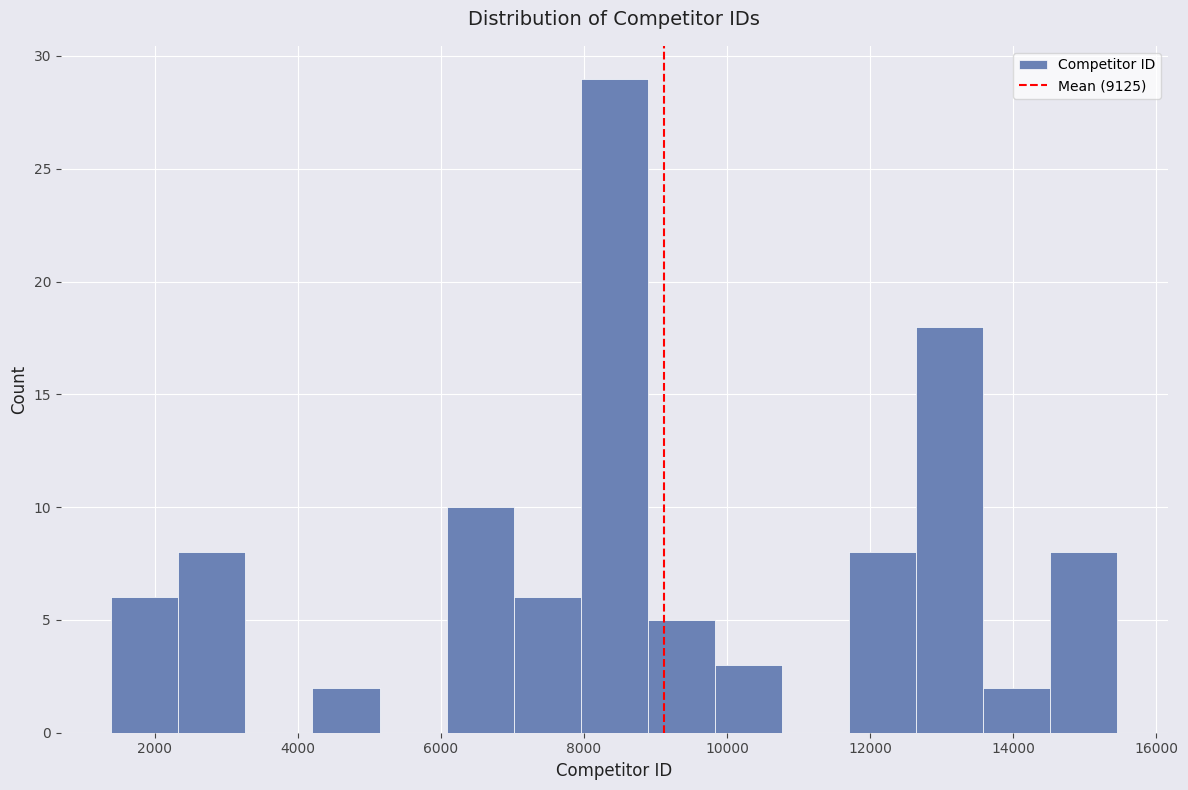

Reading left to right, list every bar in this chart as the range it spans on the x-axis followed by its height. Neither the bar edges nor the heights are printed on the chart, so give them approximately, as read against the axes.

1400 to 2400: 6
2400 to 3200: 8
3200 to 4200: 0
4200 to 5200: 2
5200 to 6000: 0
6000 to 7000: 10
7000 to 8000: 6
8000 to 8800: 29
8800 to 9800: 5
9800 to 10800: 3
10800 to 11800: 0
11800 to 12600: 8
12600 to 13600: 18
13600 to 14600: 2
14600 to 15400: 8